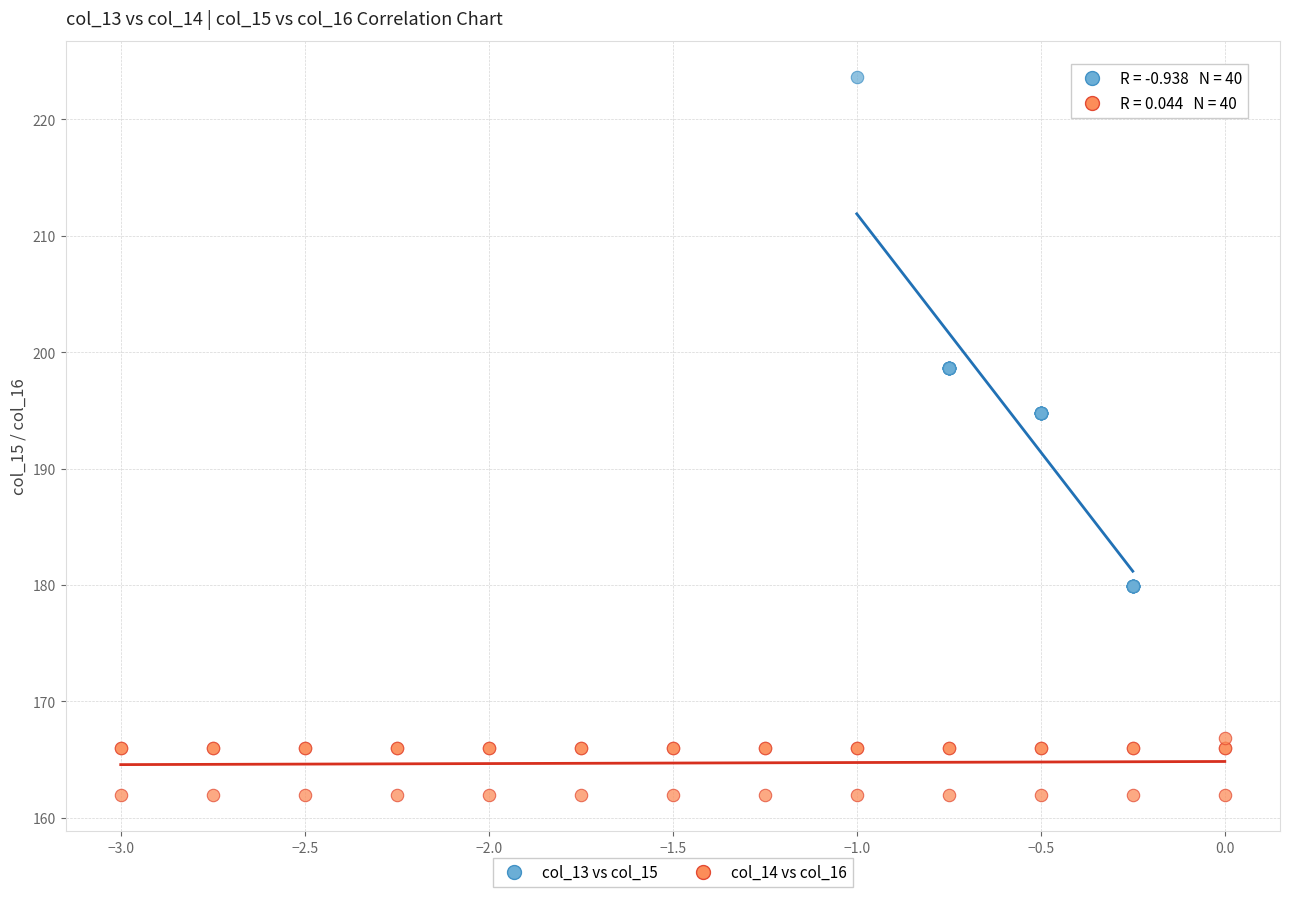

What are all the series names shown in the legend?

col_13 vs col_15, col_14 vs col_16